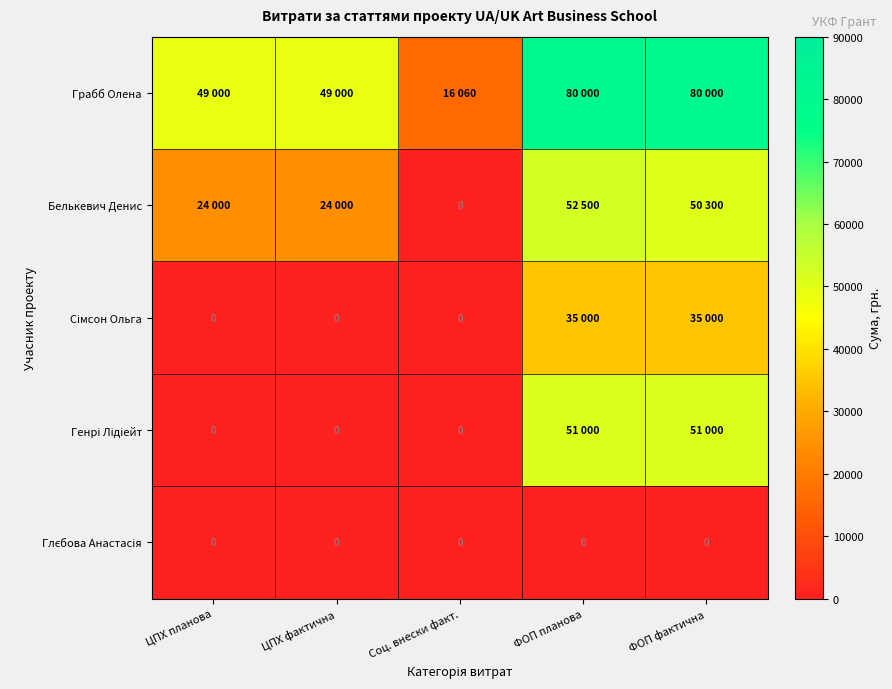

Between ЦПХ планова and ФОП фактична, which is larger?

ФОП фактична